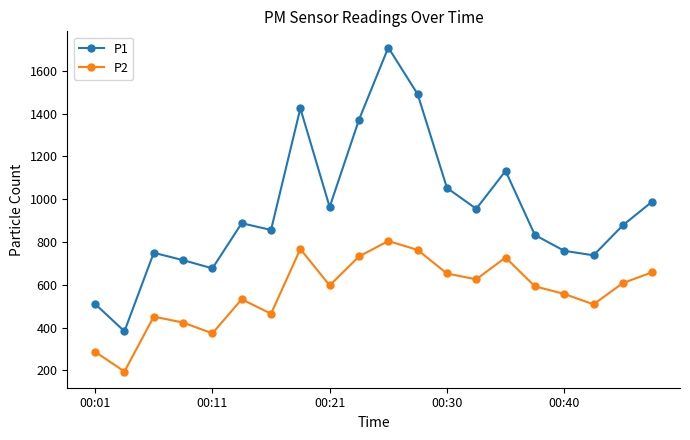

What is the average value of the P1 series?

954.0